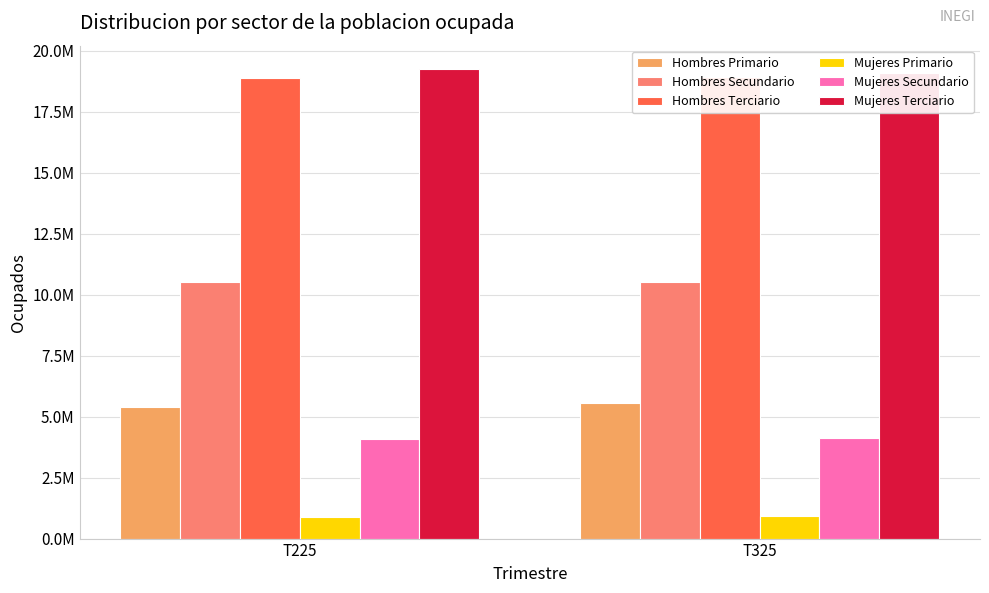

At which label is Hombres Terciario closest to 18897652?

T225